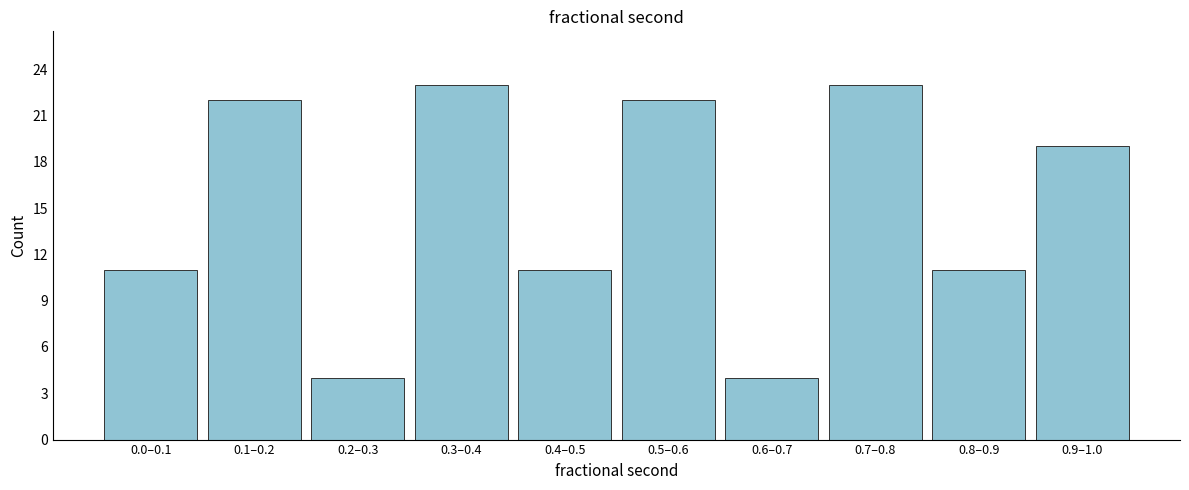

Reading left to right, list all the values displayed in this chart.

11	22	4	23	11	22	4	23	11	19